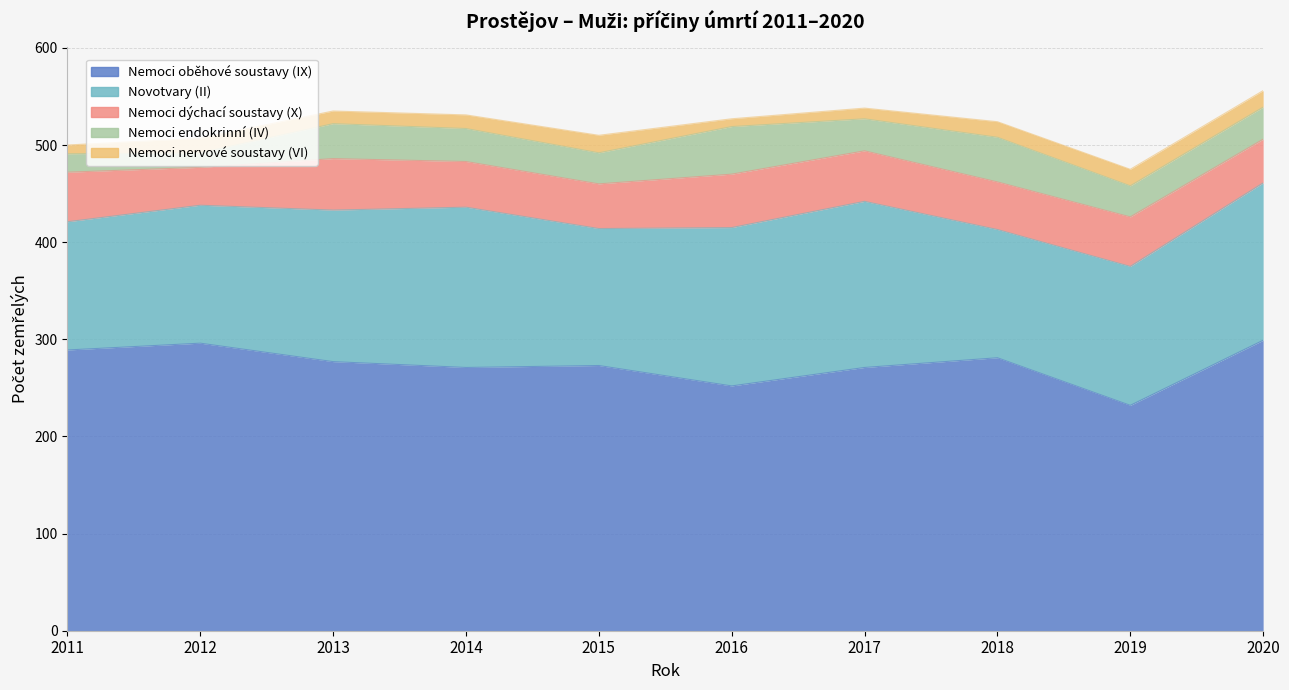

Which series has the largest range (max minus min)?

Nemoci oběhové soustavy (IX)